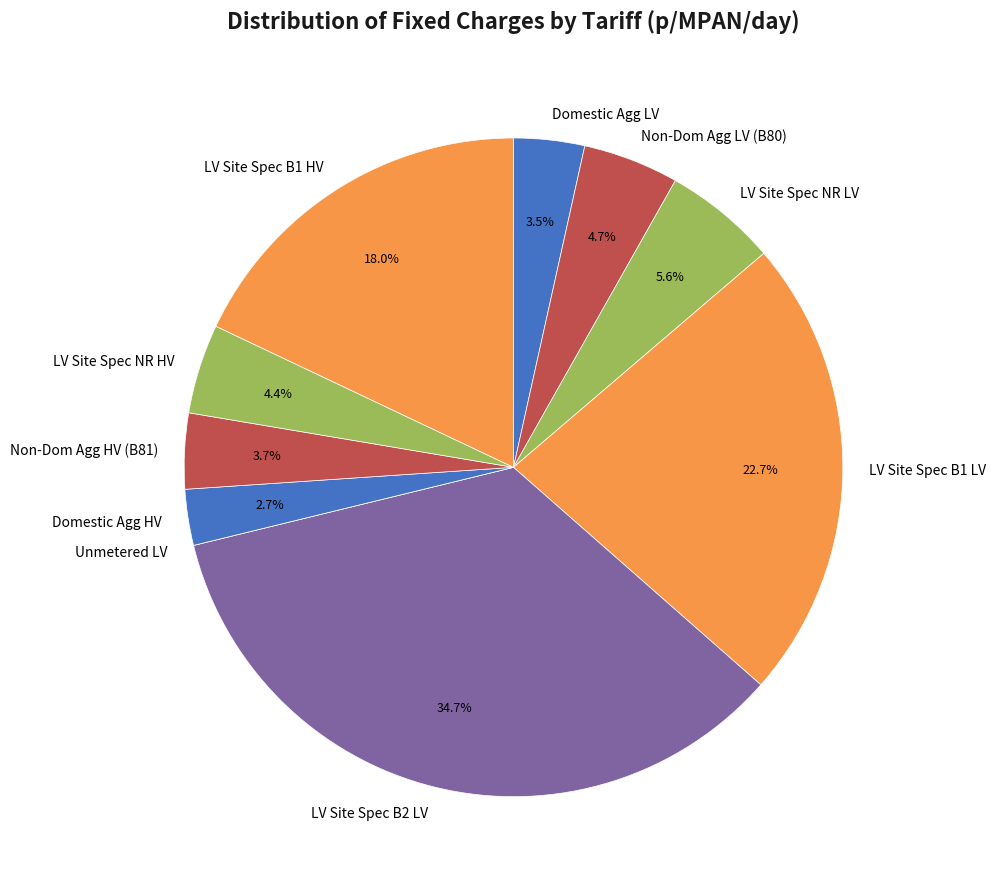

What is the largest slice in the pie chart?

LV Site Spec B2 LV